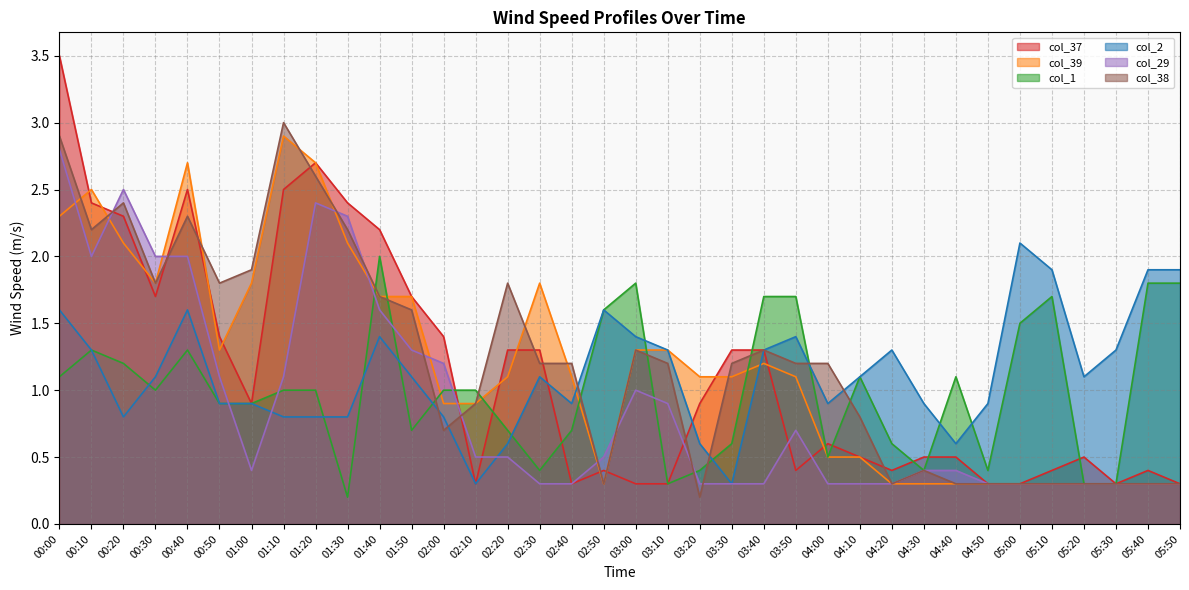

At which label does col_38 reach its minimum?

03:20